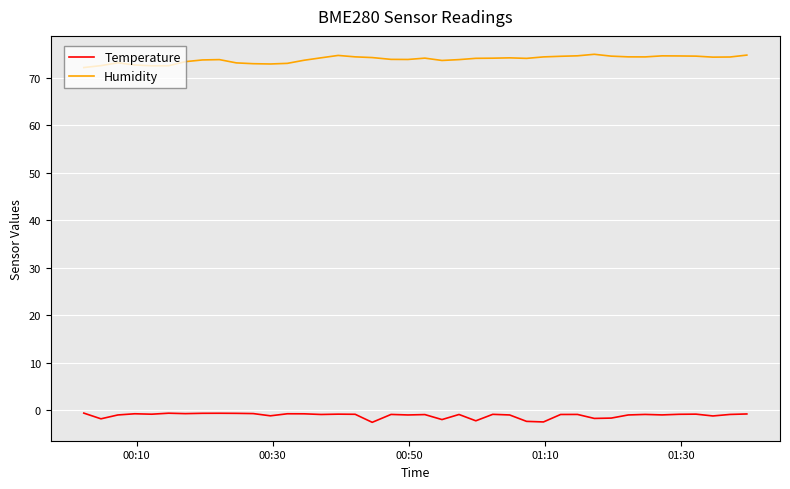

What are all the series names shown in the legend?

Temperature, Humidity